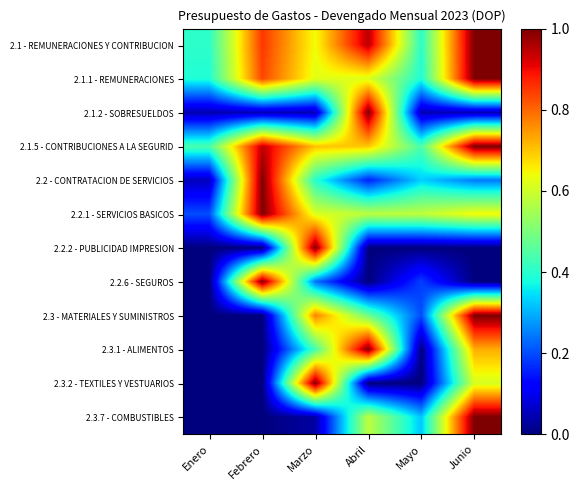

Rank the series by their maximum value, from highest to lowest.

2.1 - REMUNERACIONES Y CONTRIBUCION, 2.1.1 - REMUNERACIONES, 2.1.2 - SOBRESUELDOS, 2.1.5 - CONTRIBUCIONES A LA SEGURID, 2.2 - CONTRATACION DE SERVICIOS, 2.2.1 - SERVICIOS BASICOS, 2.2.2 - PUBLICIDAD IMPRESION, 2.2.6 - SEGUROS, 2.3 - MATERIALES Y SUMINISTROS, 2.3.1 - ALIMENTOS, 2.3.2 - TEXTILES Y VESTUARIOS, 2.3.7 - COMBUSTIBLES